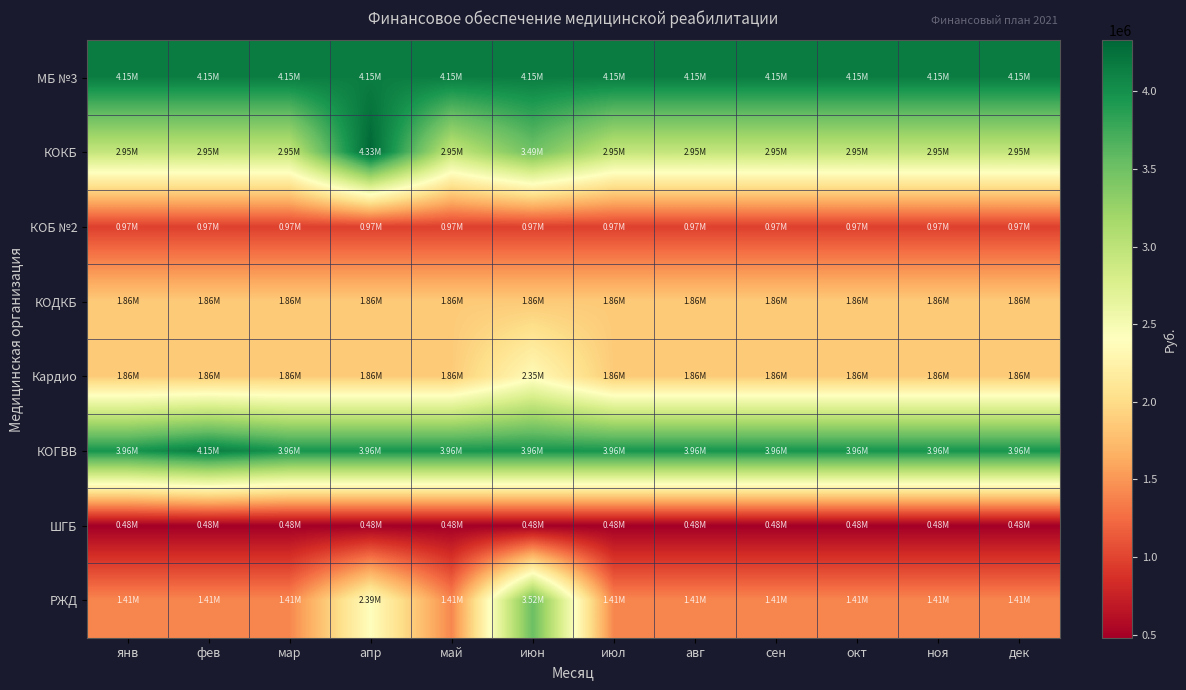

At мар, list the series in order from largest to smallest.

МБ №3, КОГВВ, КОКБ, Кардио, КОДКБ, РЖД, КОБ №2, ШГБ